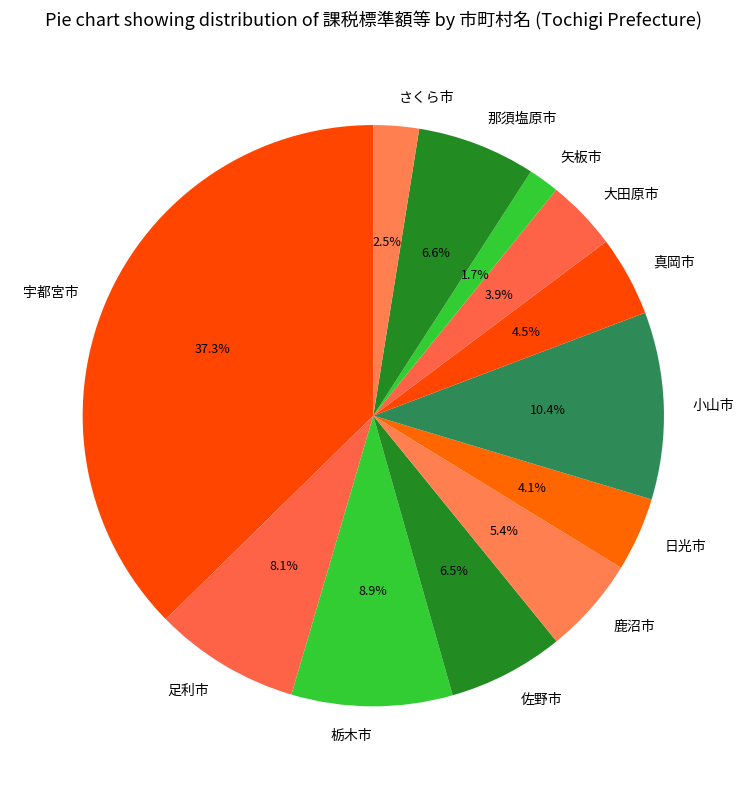

To the nearest percent, what is the combined percentage of 日光市 and 真岡市?

9%